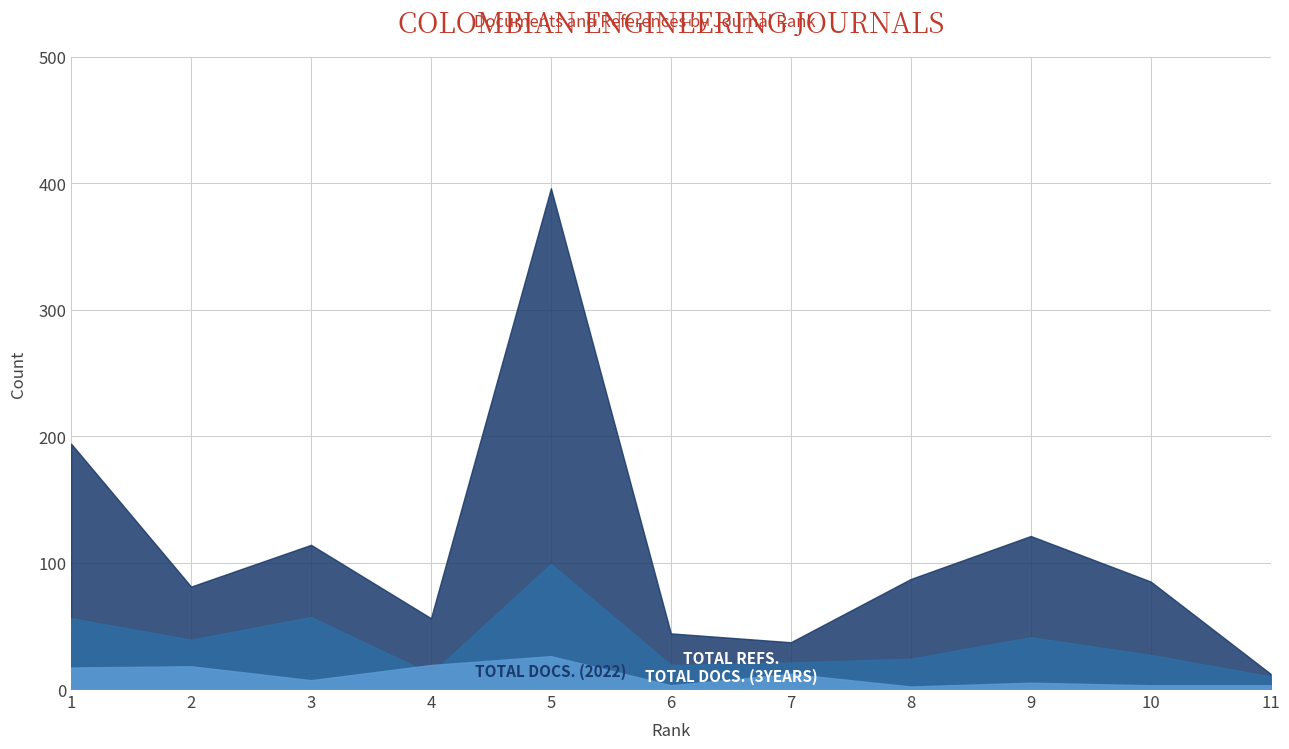

What is the value of the Total Docs. (2022) point at the 10th from the left?

3